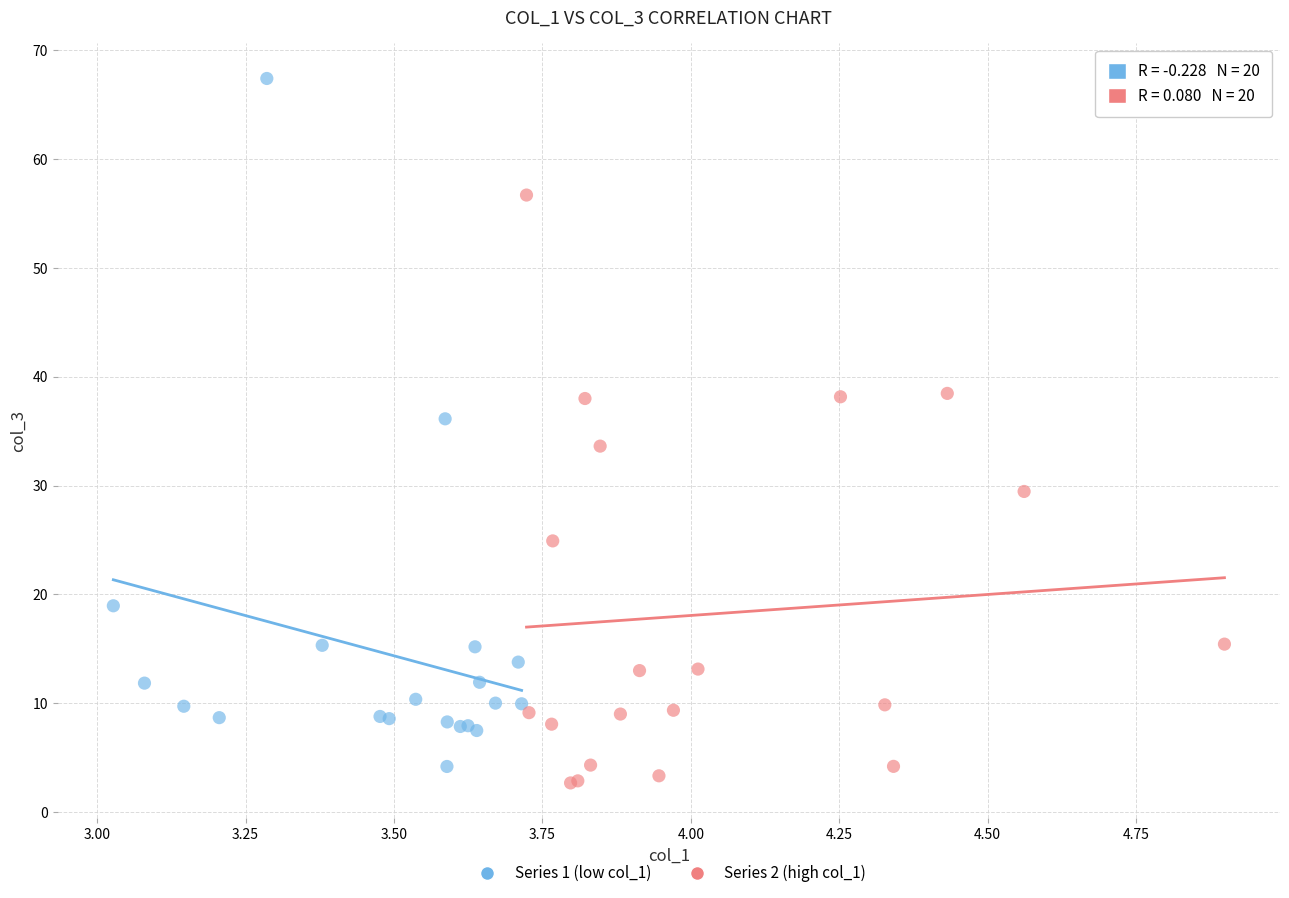

Which series reaches the minimum Y coordinate?

Series 2 (high col_1)